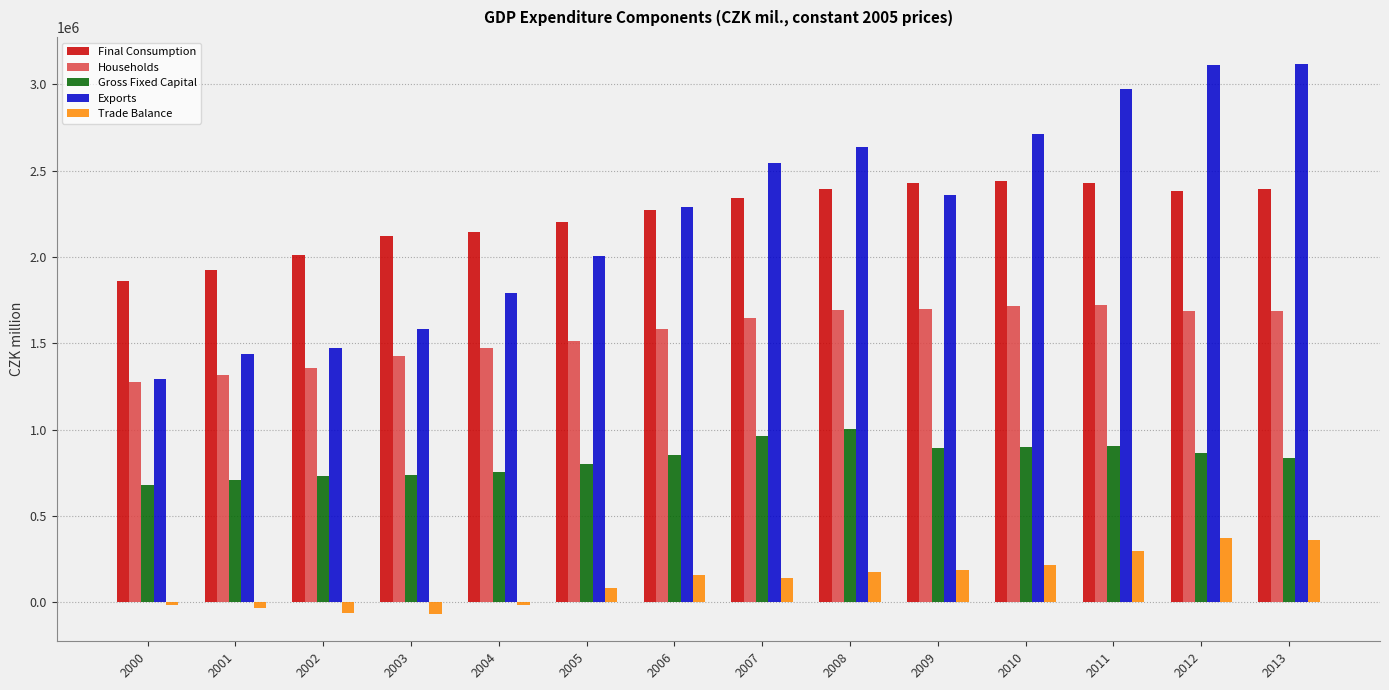

Which series has the largest range (max minus min)?

Exports